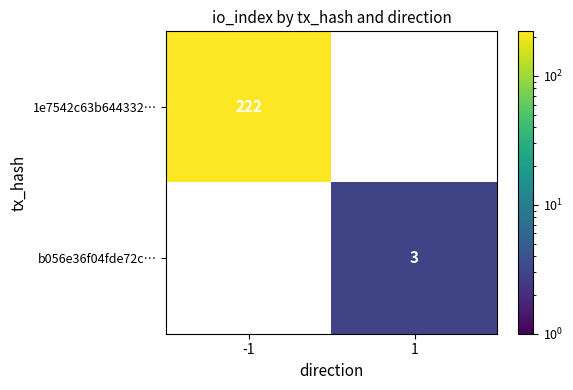

What is the sum of the b056e36f04fde72c… values at 1 and -1?

3